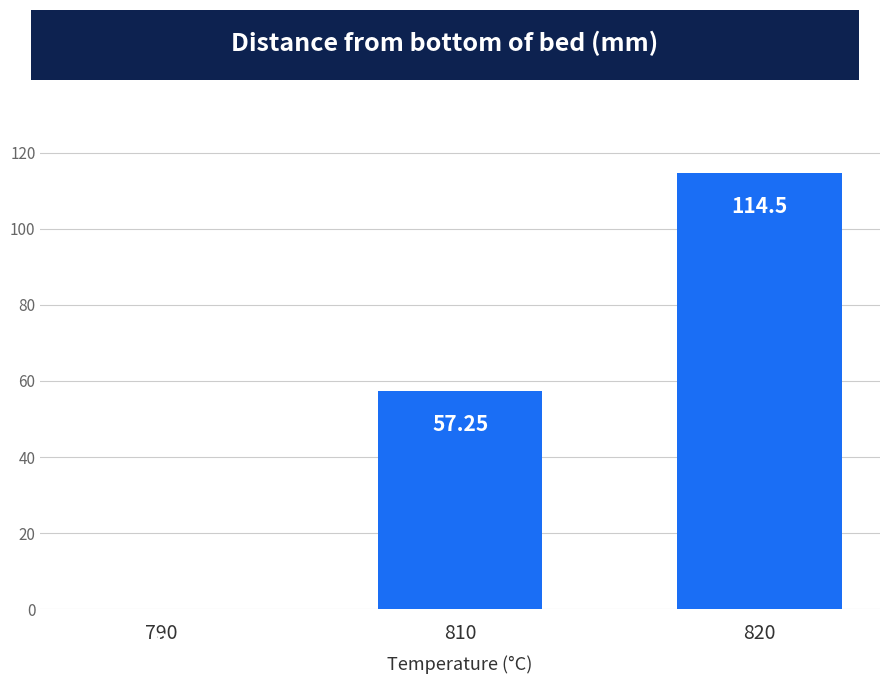

What is the ratio of the value at 810 to the value at 820?

0.5